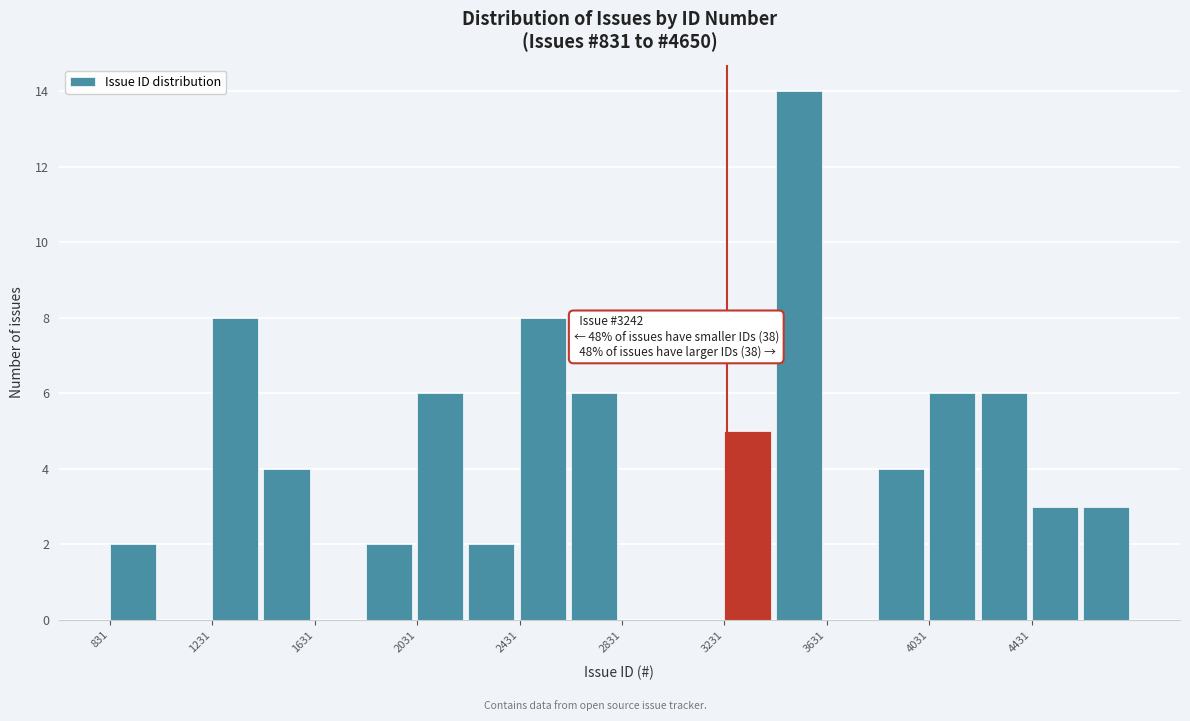

Which range on the x-axis has the tallest bar?

3450 to 3650